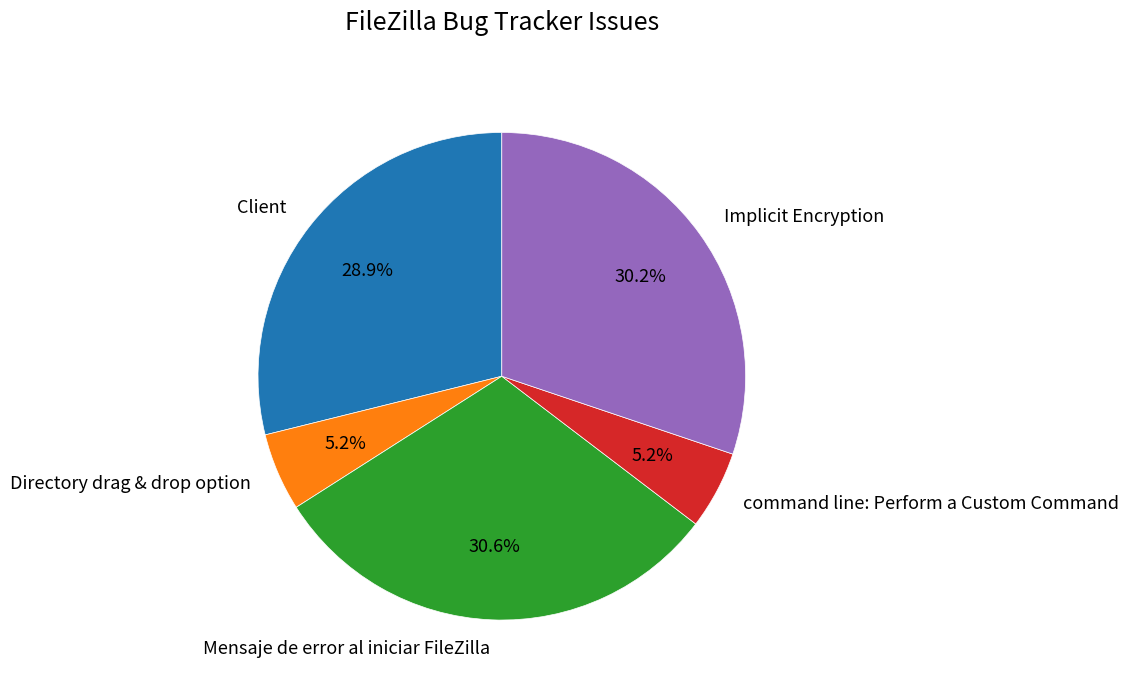

Does Implicit Encryption represent more than half of the total?

No